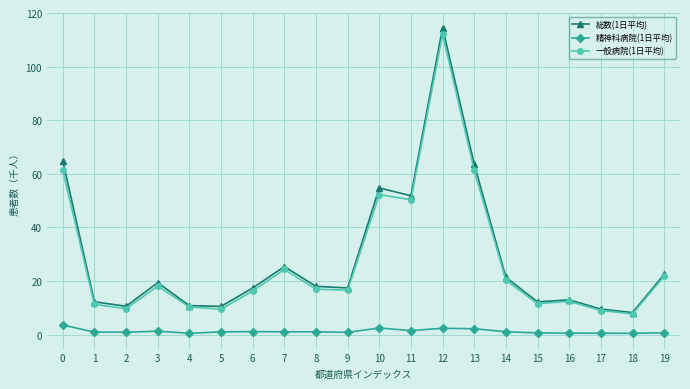

What are all the series names shown in the legend?

総数(1日平均), 精神科病院(1日平均), 一般病院(1日平均)